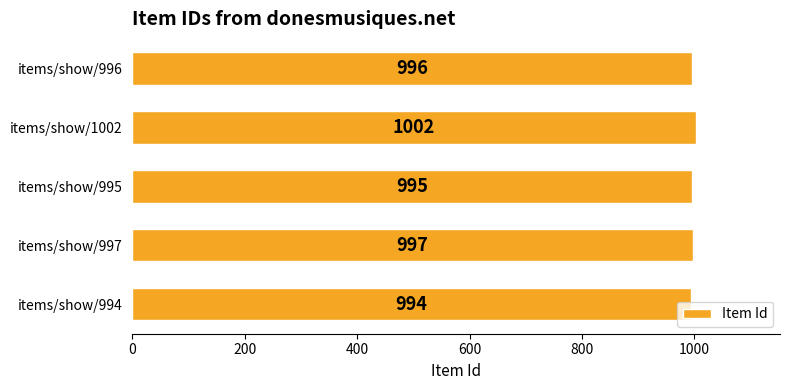

What is the change in value from items/show/994 to items/show/995?

+1